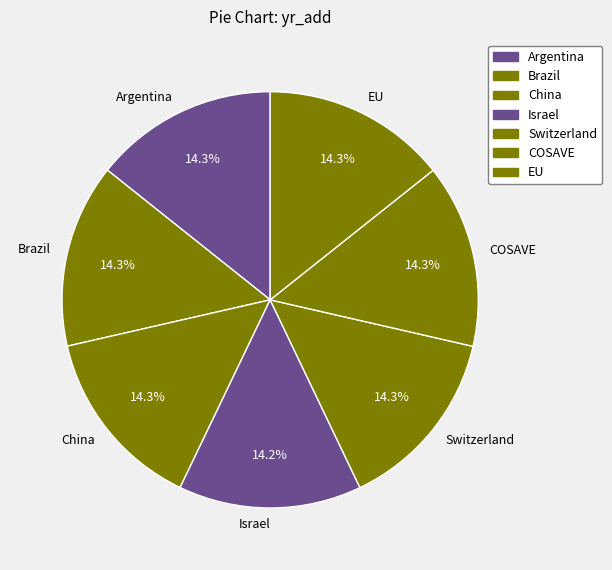

Approximately how many times larger is the value at COSAVE compared to China?

1.0